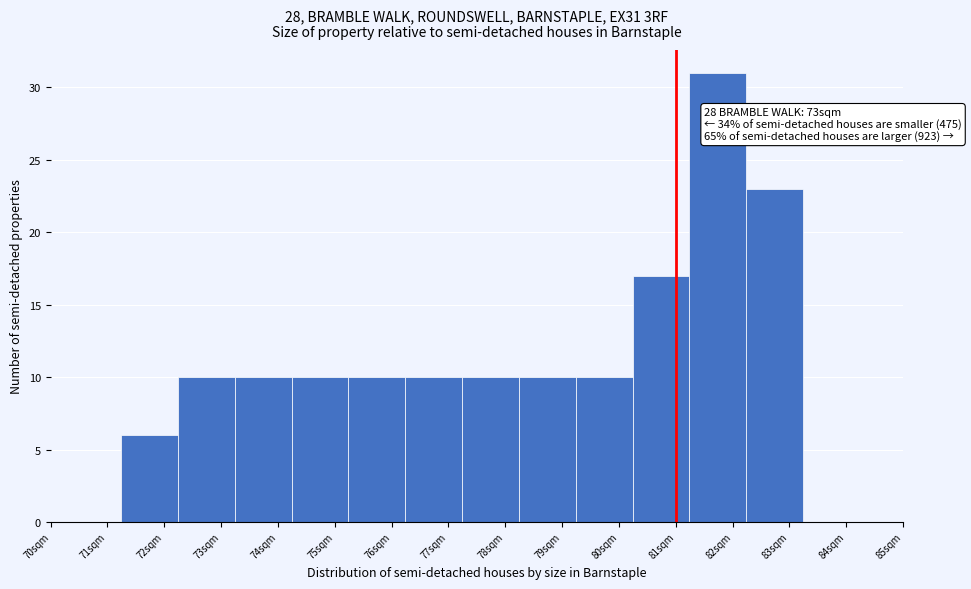

Which range on the x-axis has the tallest bar?

81.24 to 82.24